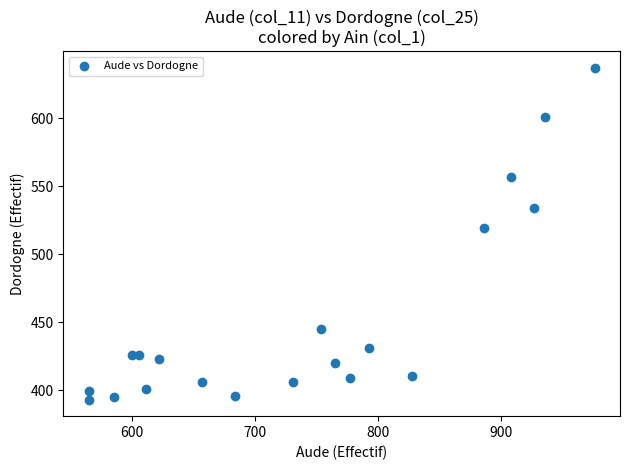

What is the range of Y values (max minus min)?

244